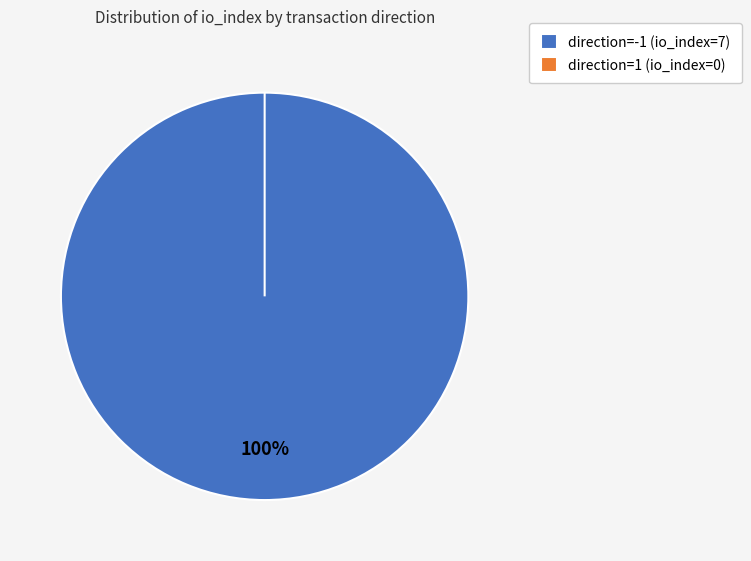

Does direction=1 (io_index=0) account for over 50% of the chart?

No